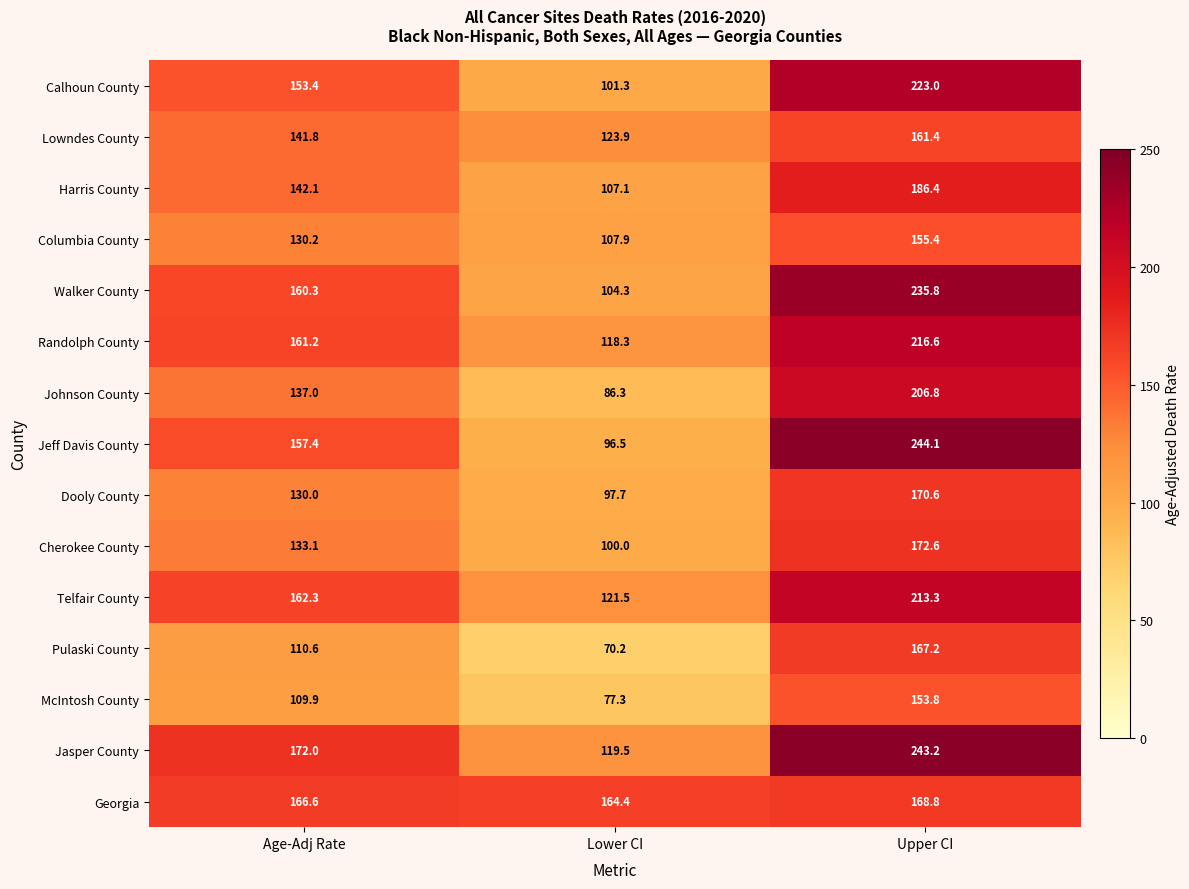

Which label corresponds to the smallest value in the chart?

Lower CI